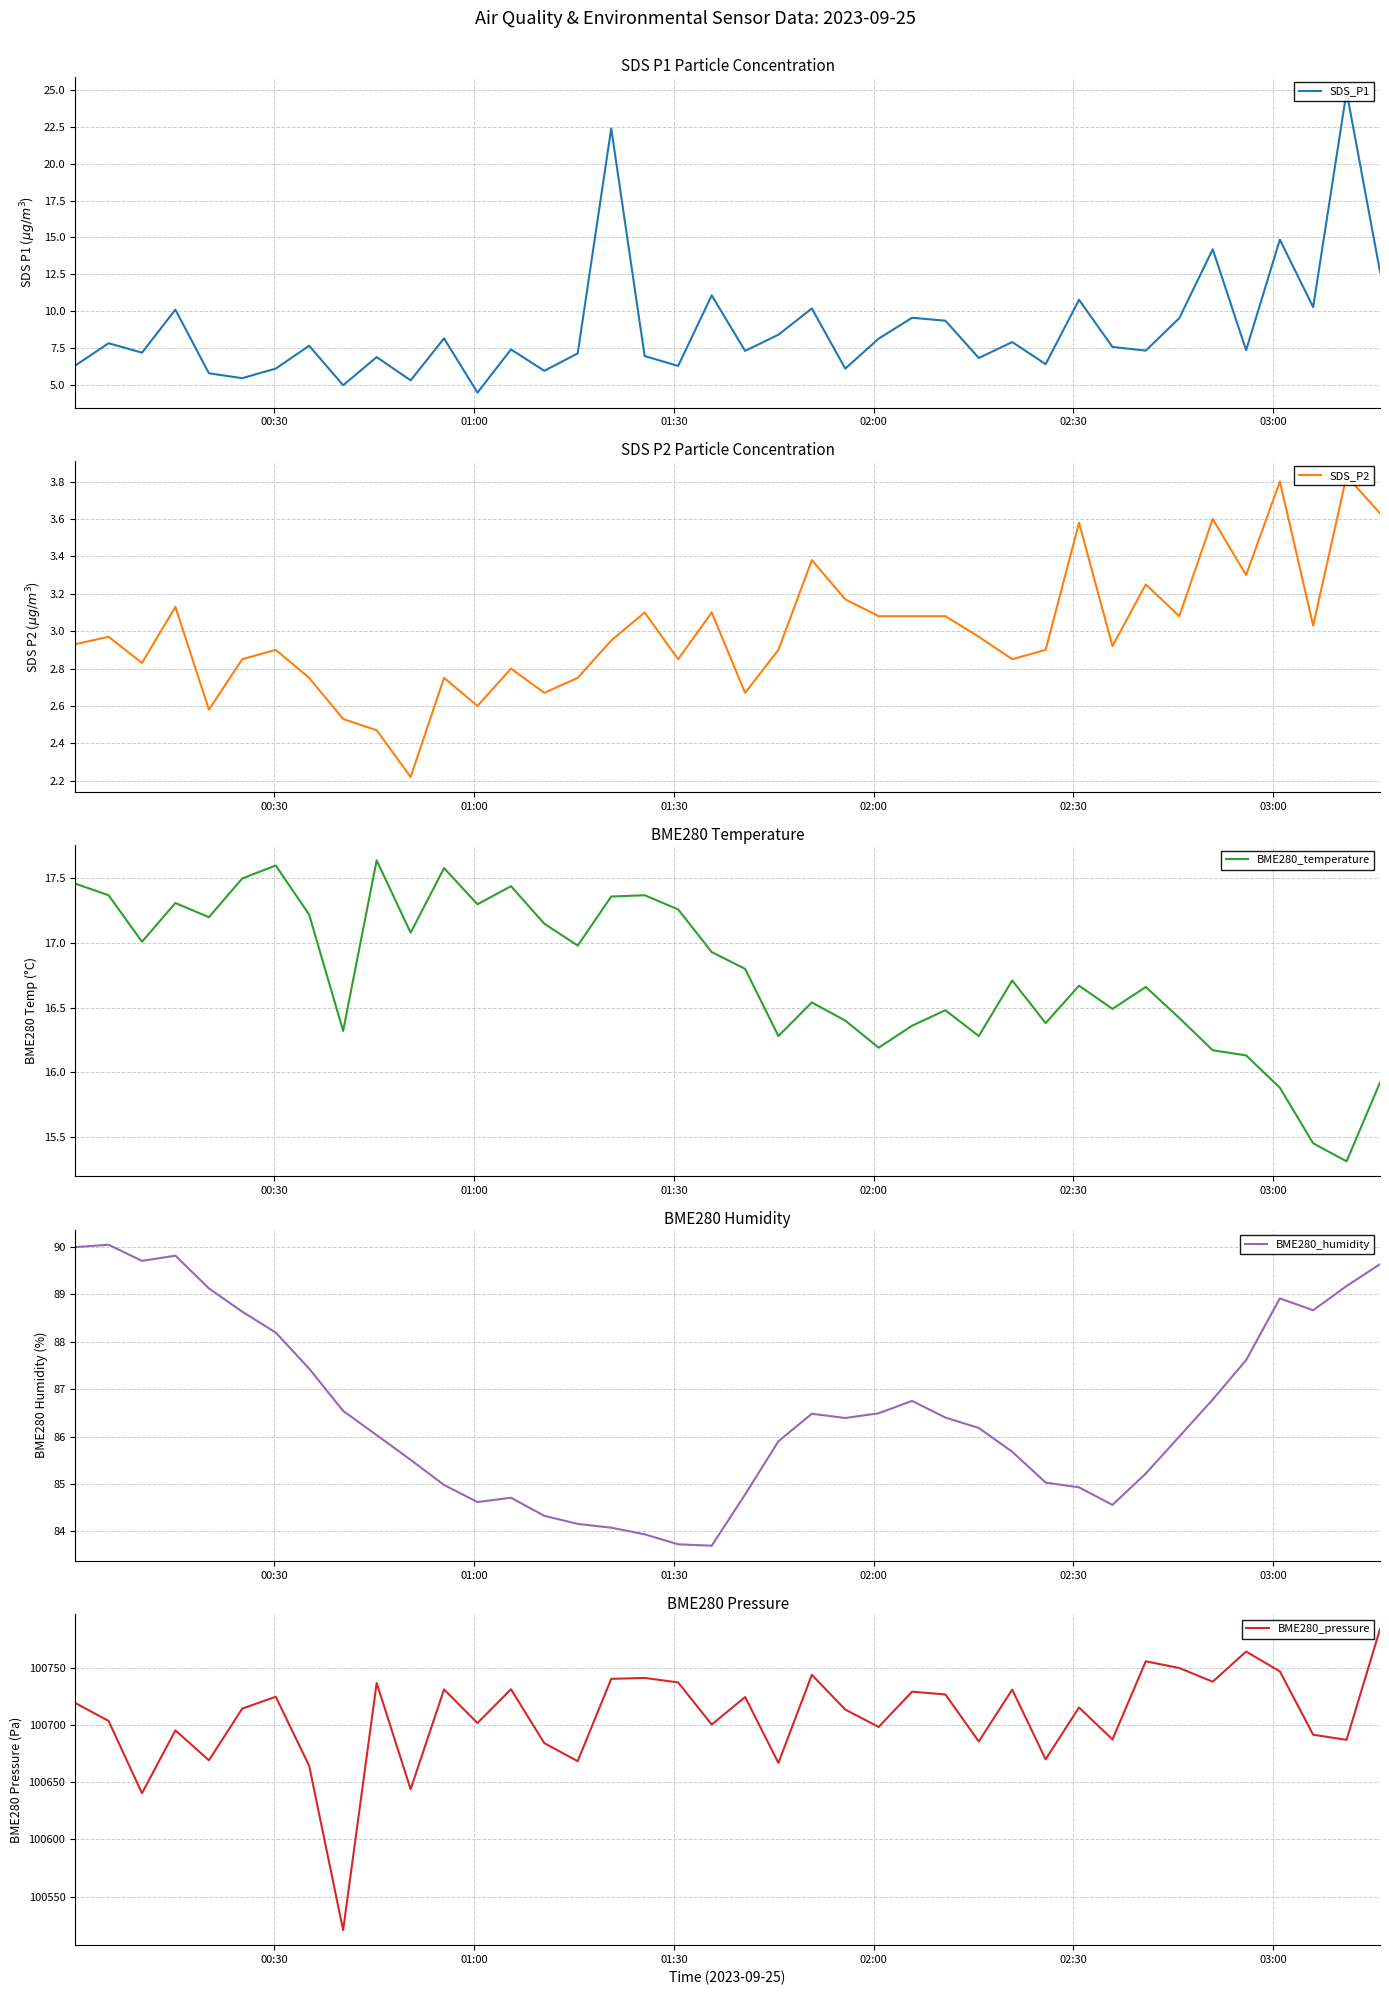

What is the lowest value of the BME280_temperature series?

15.3